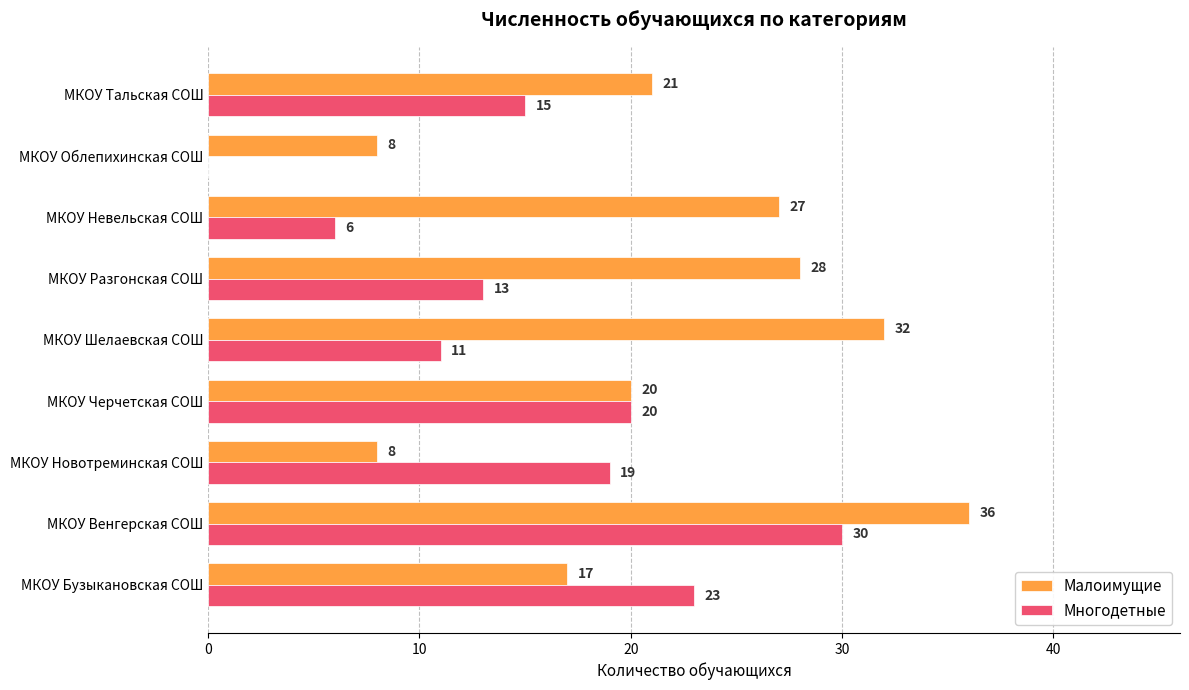

The Малоимущие series shows 21 at МКОУ Тальская СОШ. True or false?

True